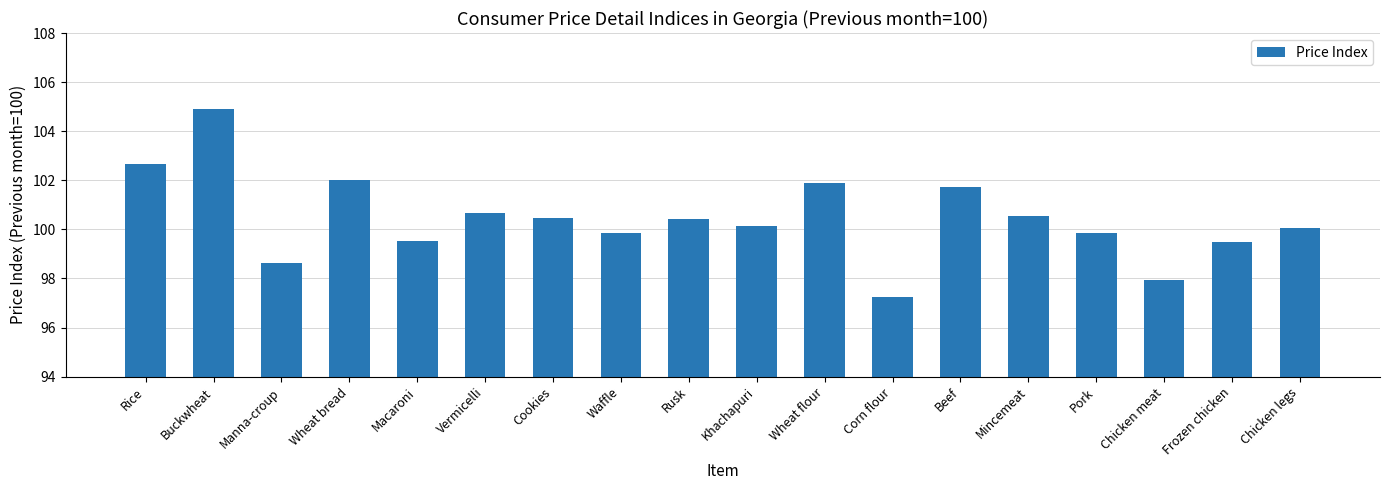

What is the difference between the maximum and minimum values?

7.7